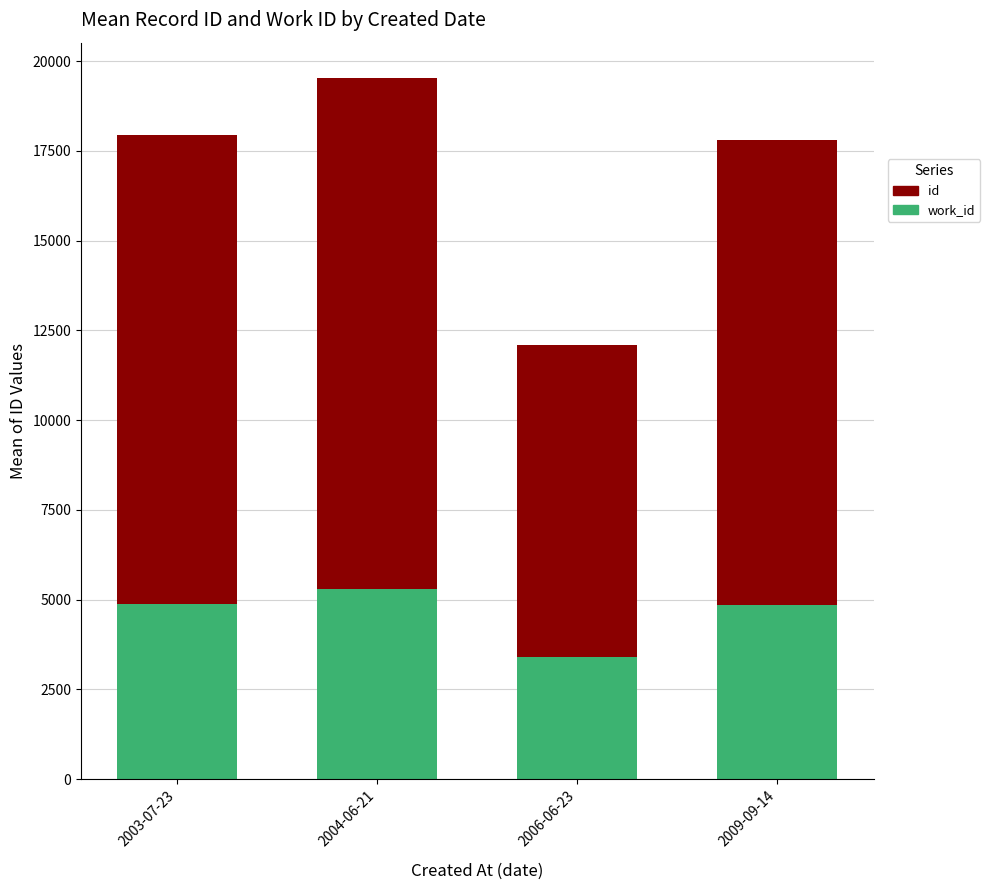

What is the total value across all series at 2009-09-14?

17792